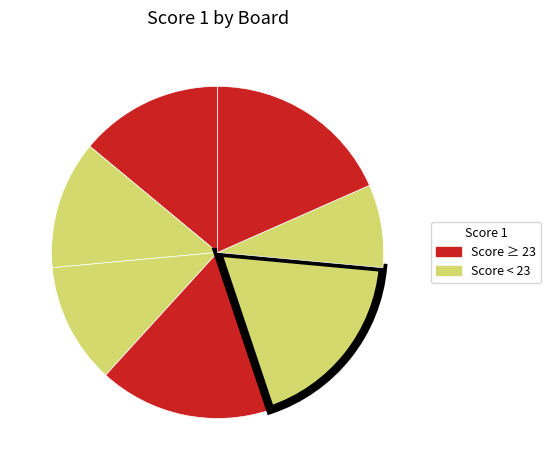

Is there any slice that represents more than half of the pie?

No